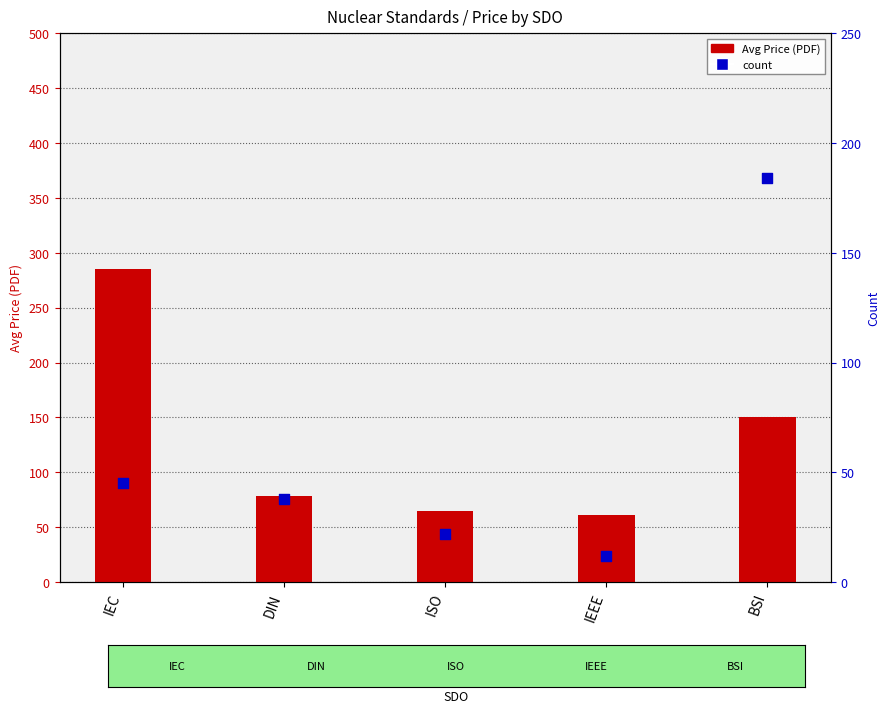

Which series has the widest spread of Y values?

Avg Price (PDF)